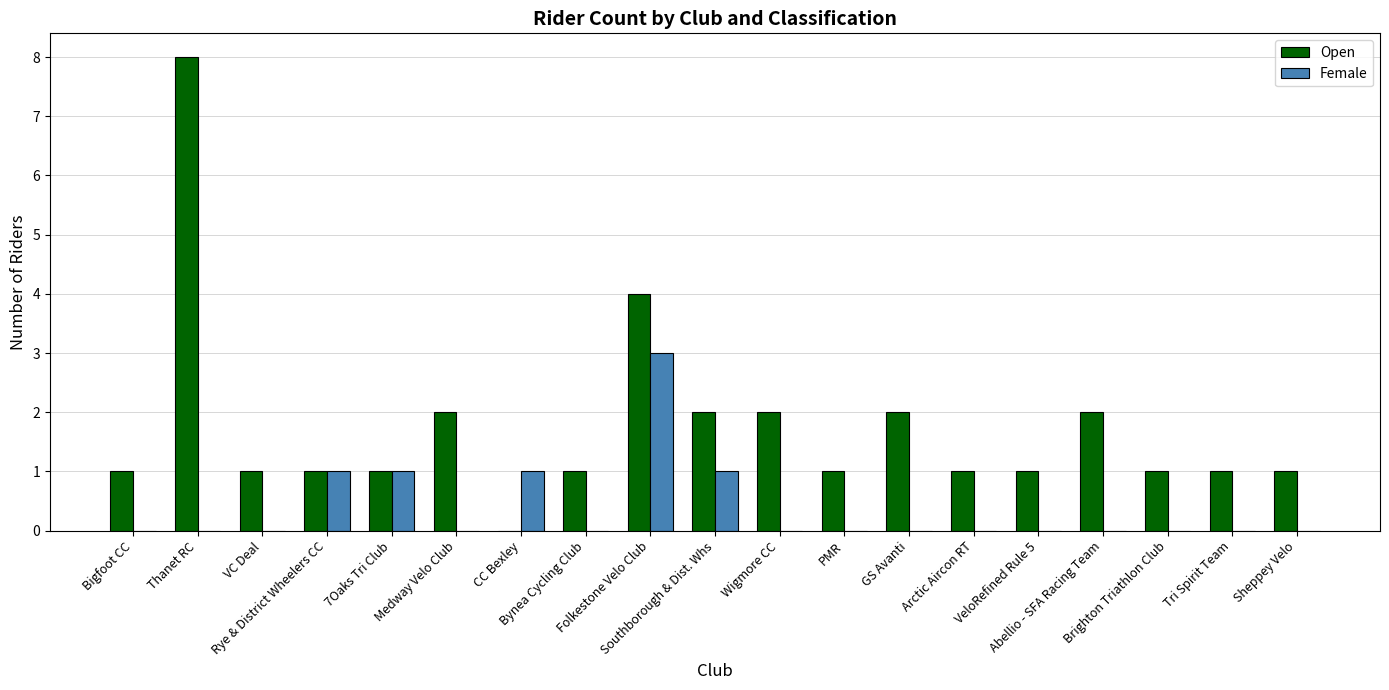

Which label corresponds to the largest value in the chart?

Thanet RC